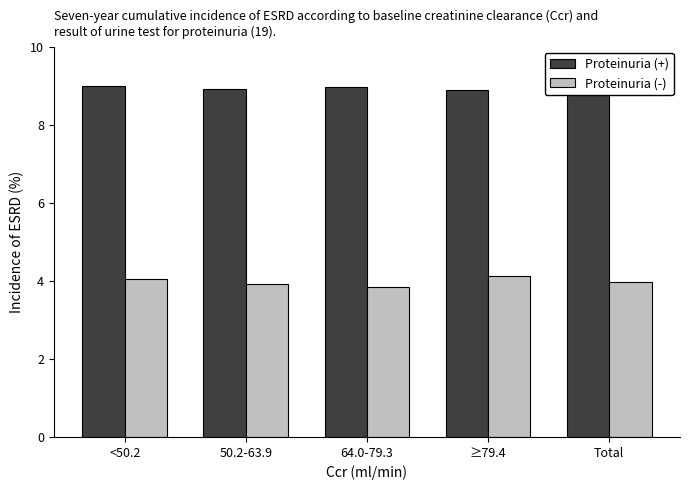

The Proteinuria (-) series shows 6.0 at 50.2-63.9. True or false?

False